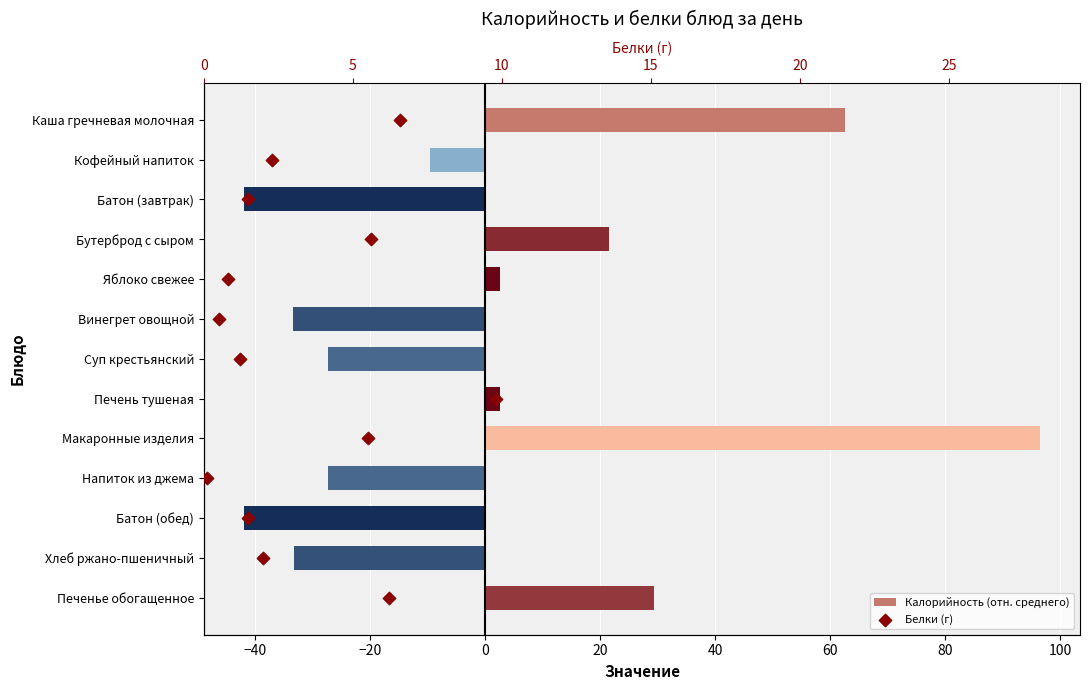

Which series has the largest total across all categories?

Белки (г)